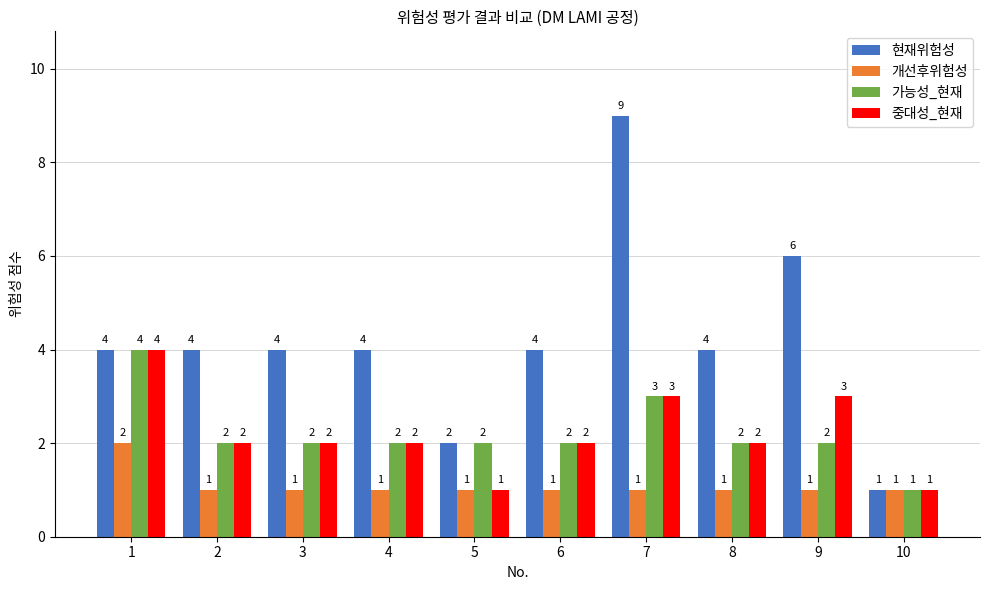

True or false: 현재위험성 has a value of 2 at 5.

True